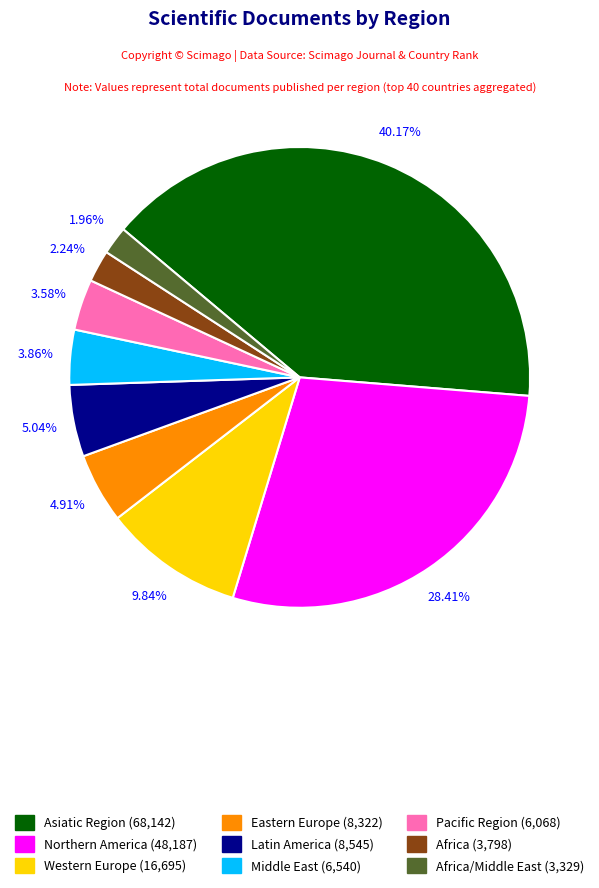

Count the number of slices in the pie.

9